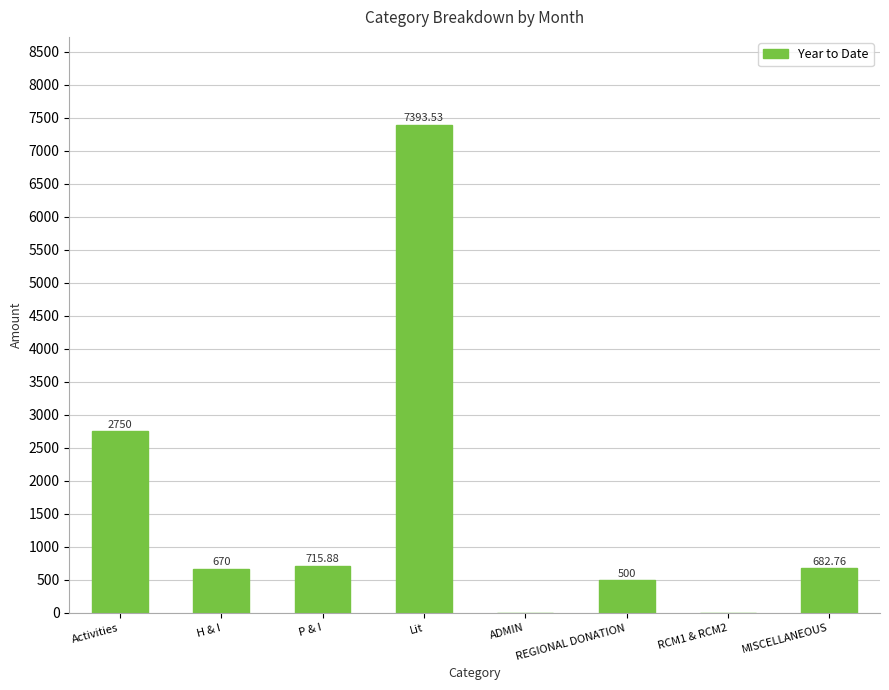

Reading right to left, transcribe all the data shown in this chart.

682.8	0.0	500.0	0.0	7393.5	715.9	670.0	2750.0